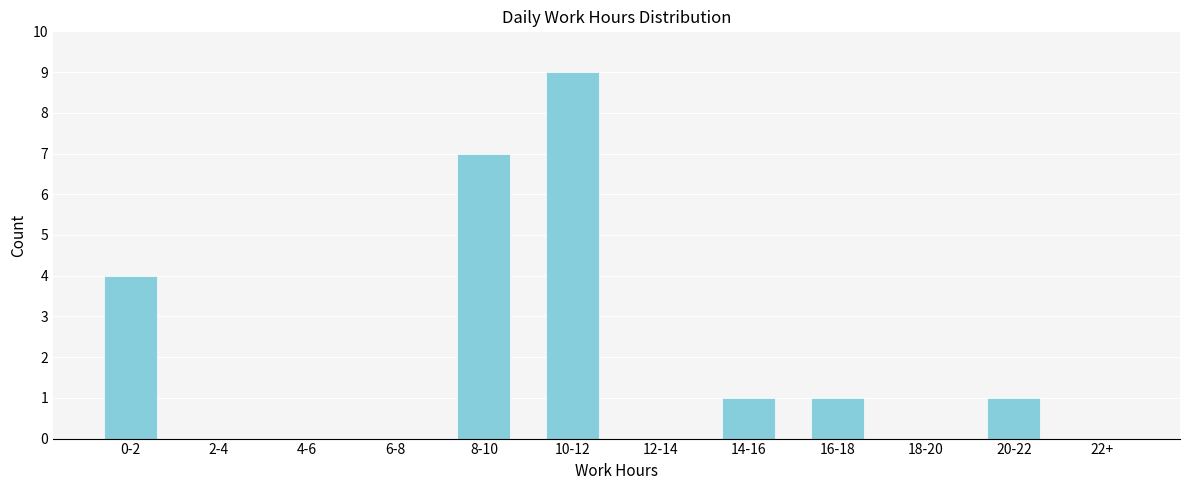

Reading left to right, list all the values displayed in this chart.

0-2=4	2-4=0	4-6=0	6-8=0	8-10=7	10-12=9	12-14=0	14-16=1	16-18=1	18-20=0	20-22=1	22+=0